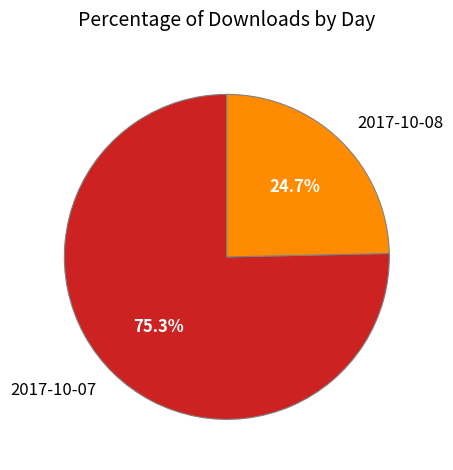

Rank the categories by value from lowest to highest.

2017-10-08, 2017-10-07